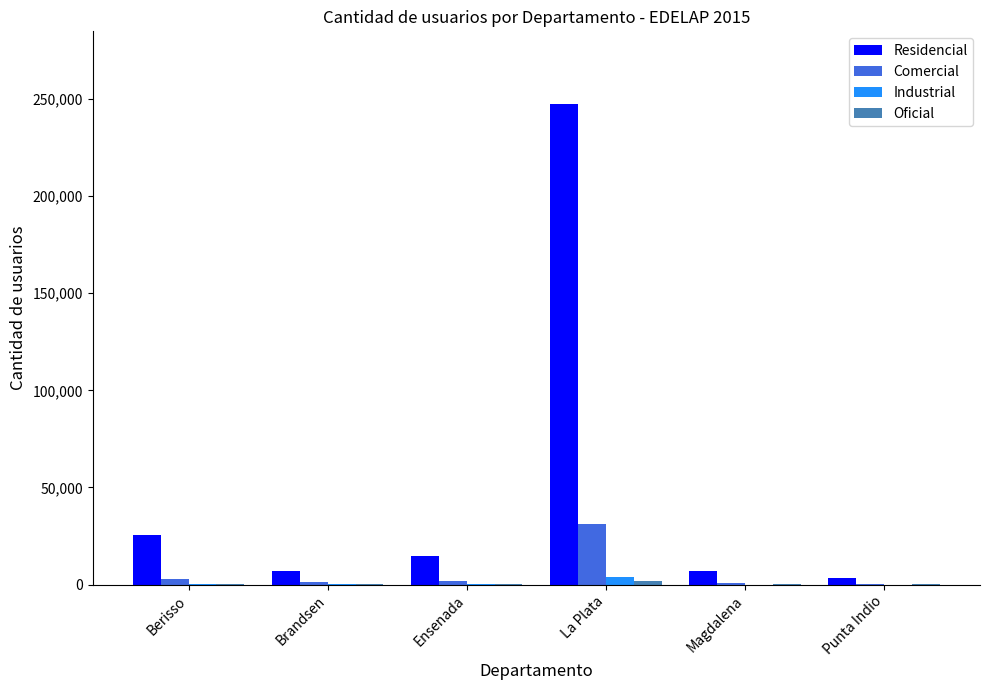

What is the greatest value displayed?

247698